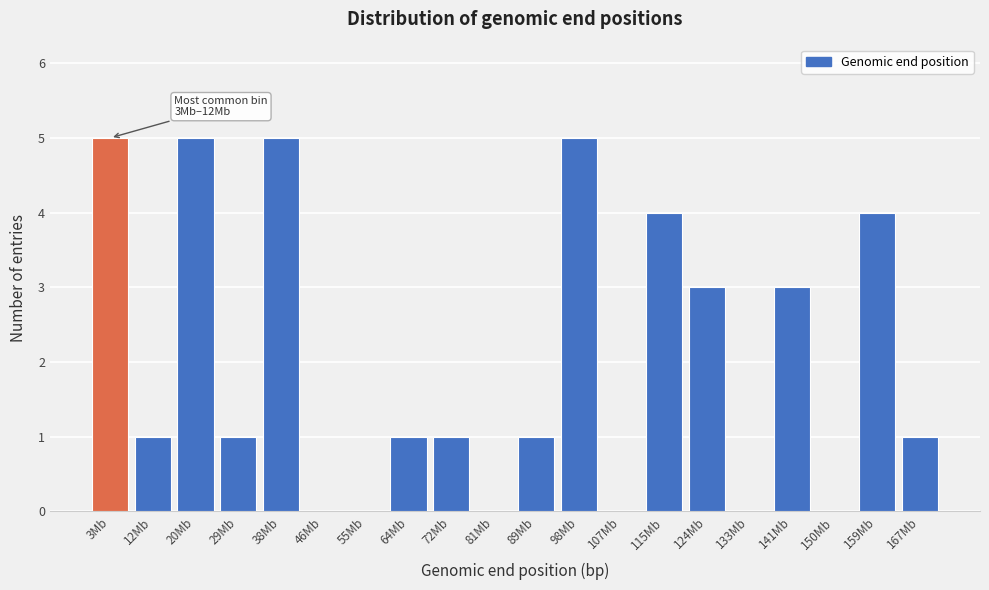

Reading right to left, what are all the values shown in this chart?

167Mb=1	159Mb=4	150Mb=0	141Mb=3	133Mb=0	124Mb=3	115Mb=4	107Mb=0	98Mb=5	89Mb=1	81Mb=0	72Mb=1	64Mb=1	55Mb=0	46Mb=0	38Mb=5	29Mb=1	20Mb=5	12Mb=1	3Mb=5